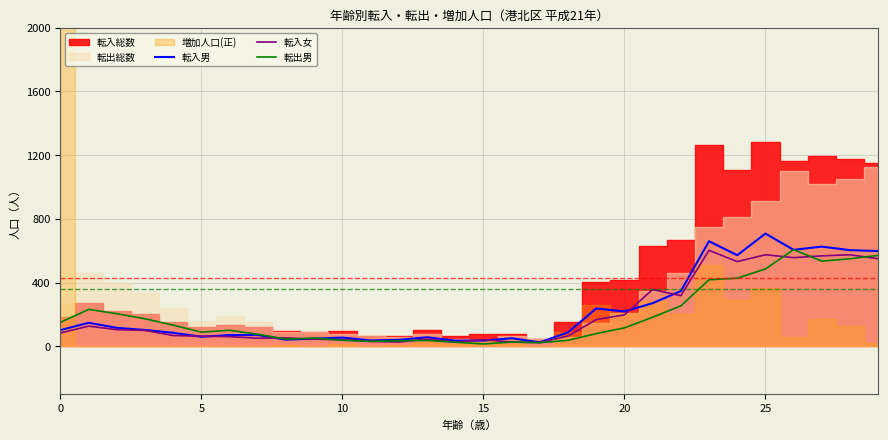

What is the difference between the second highest and minimum values in the 転出男 series?

556